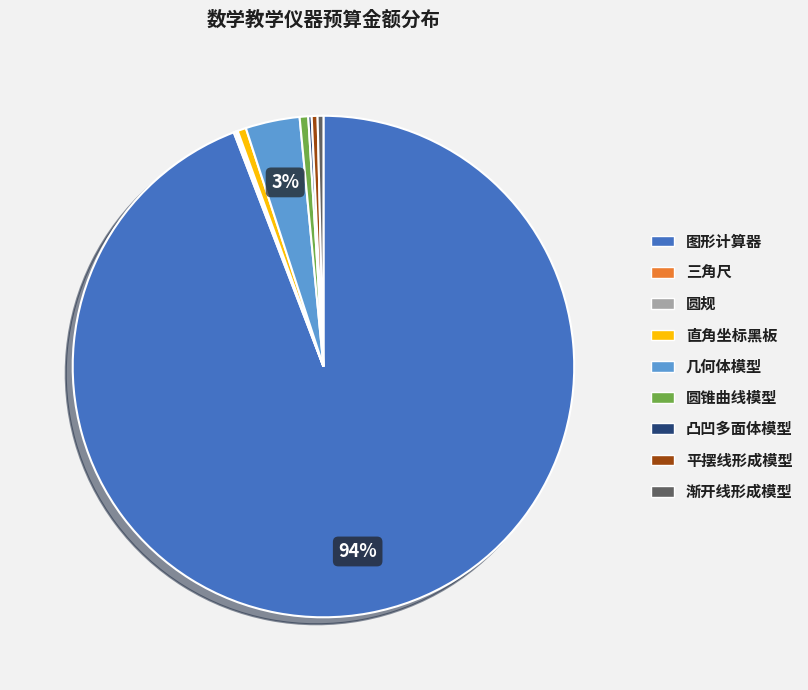

Is it true that 圆锥曲线模型 is 11% of the pie?

False